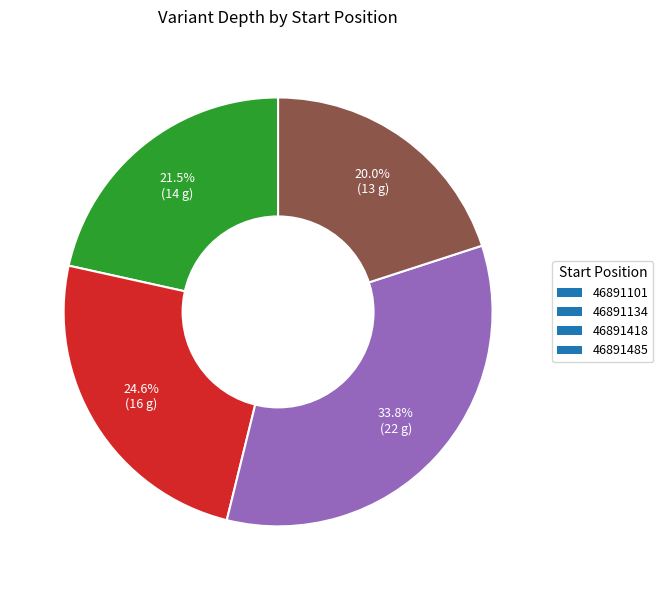

Which slice is the largest?

46891418